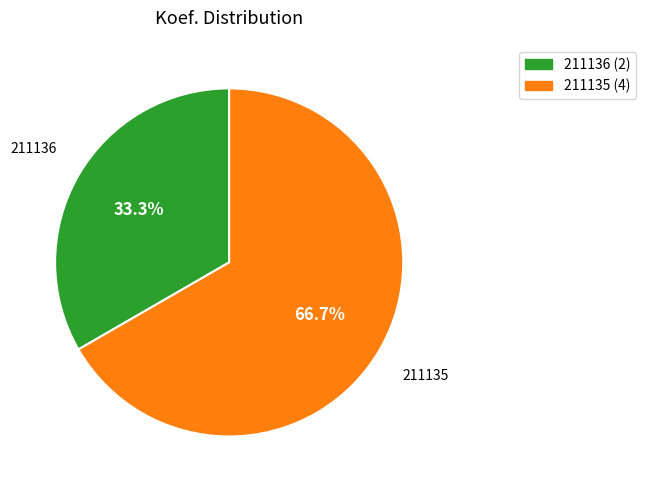

To the nearest percent, what percentage of the pie is 211136?

33%